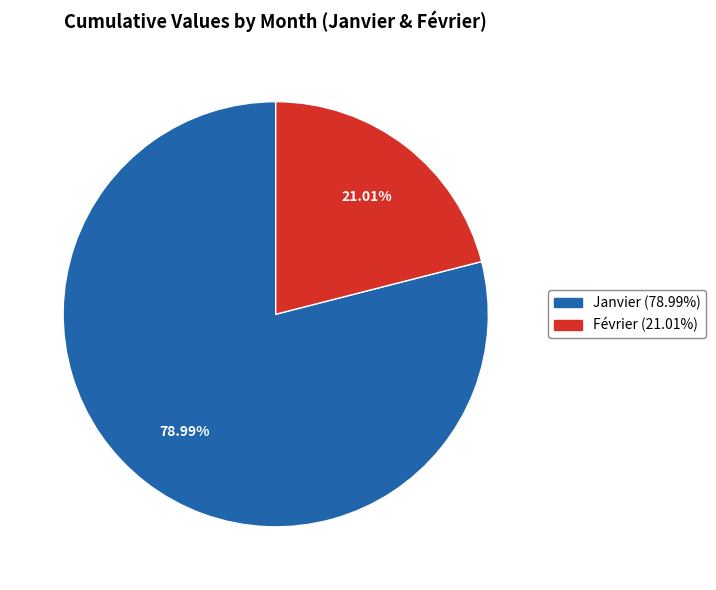

How many slices are in this pie chart?

2